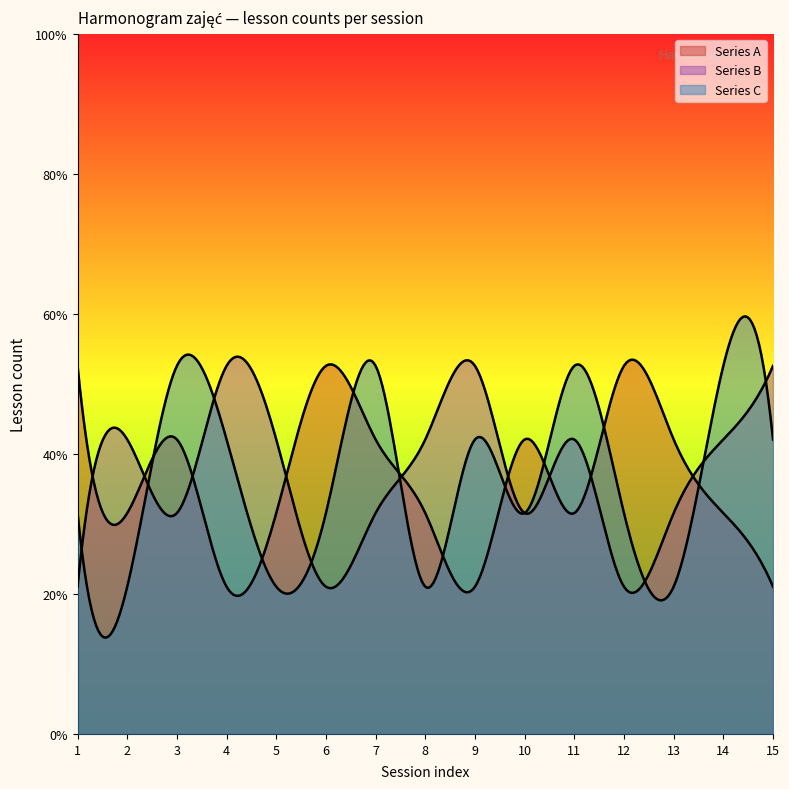

What is the average value of the Series C series?

3